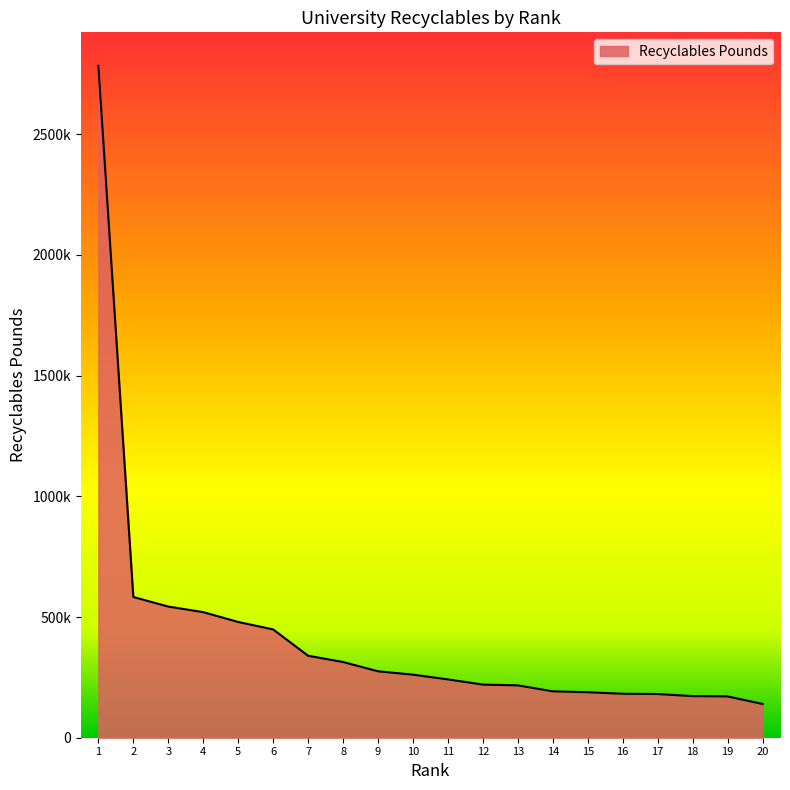

What is the value of the 3rd point from the left?

543260.0